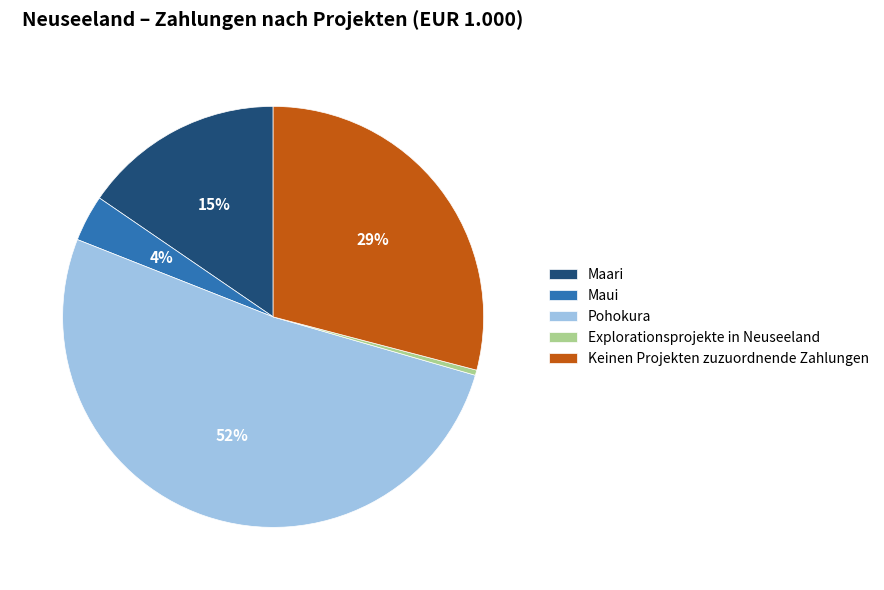

Which slice is the smallest?

Explorationsprojekte in Neuseeland